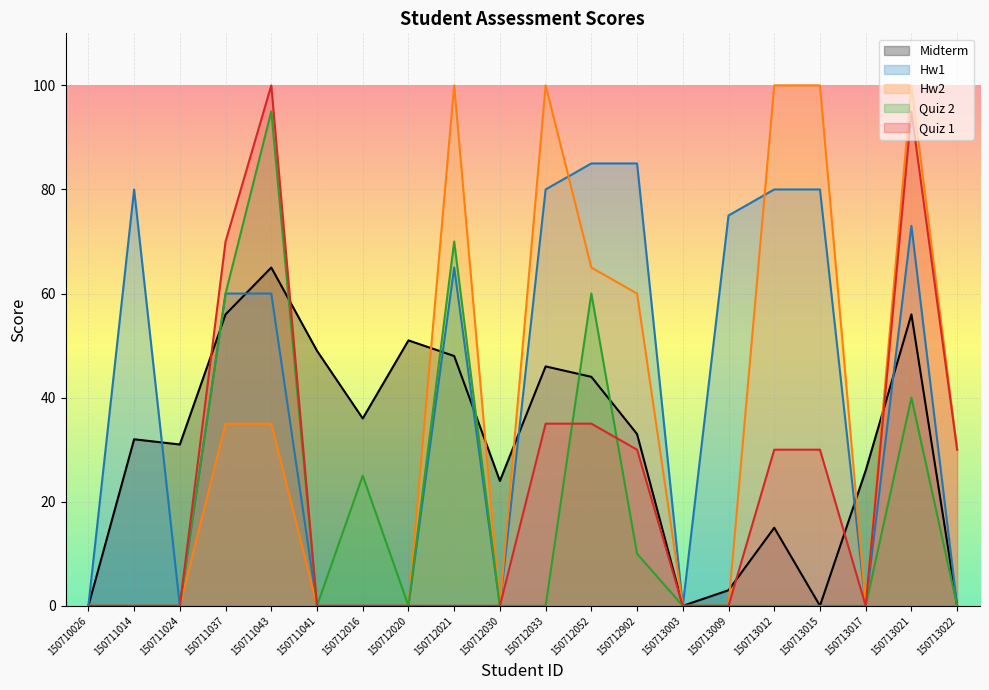

Is the value of Hw2 at 150713003 greater than the value of Midterm at 150713017?

No